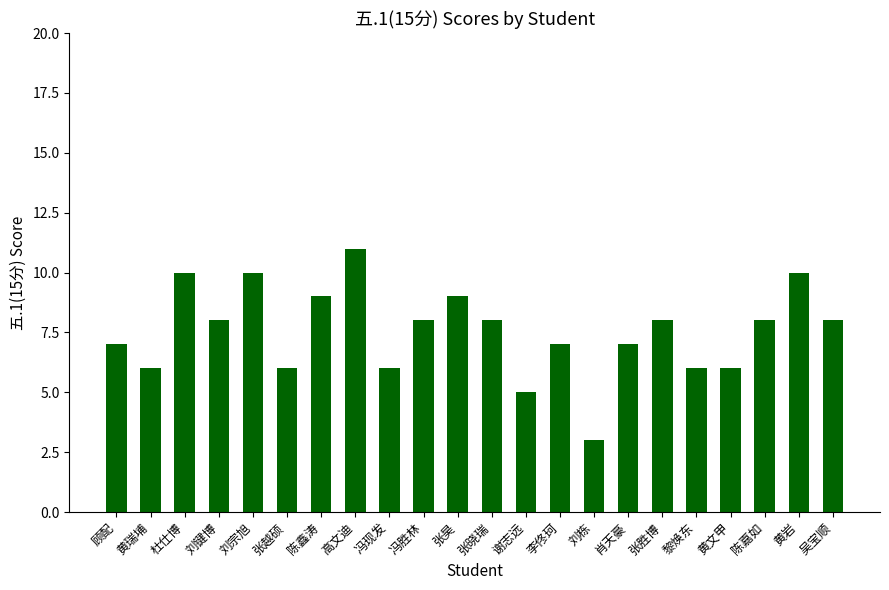

What position from the right is 黄岩?

2